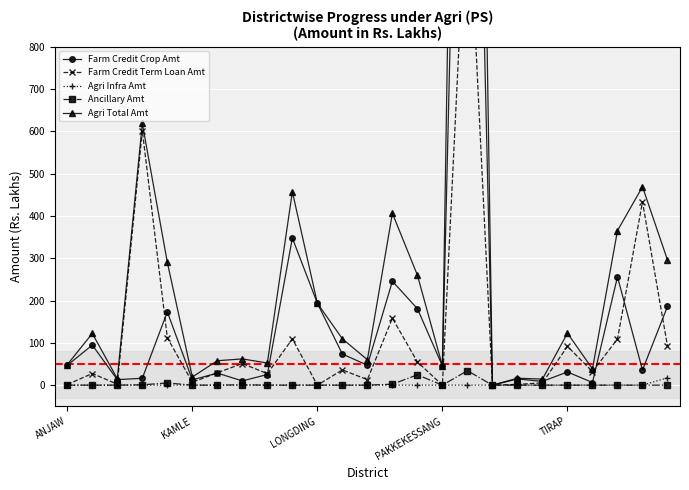

True or false: Farm Credit Term Loan Amt and Agri Infra Amt cross at least once.

False